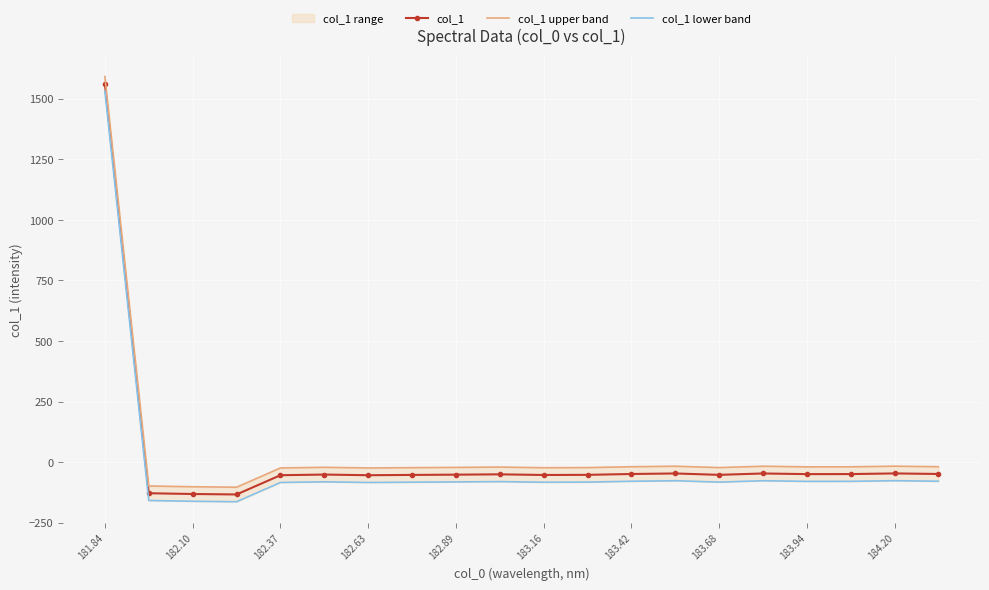

How many values in col_1 upper band are above zero?

1